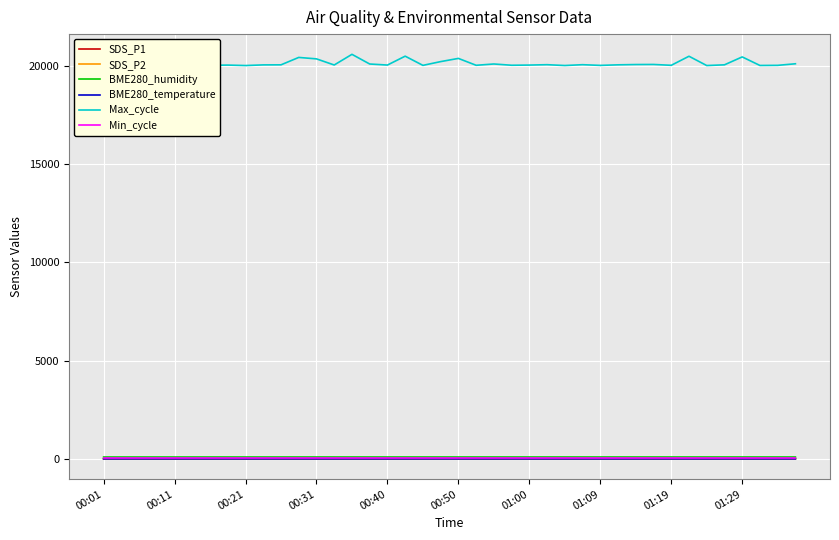

Which series has the widest spread of values?

Max_cycle